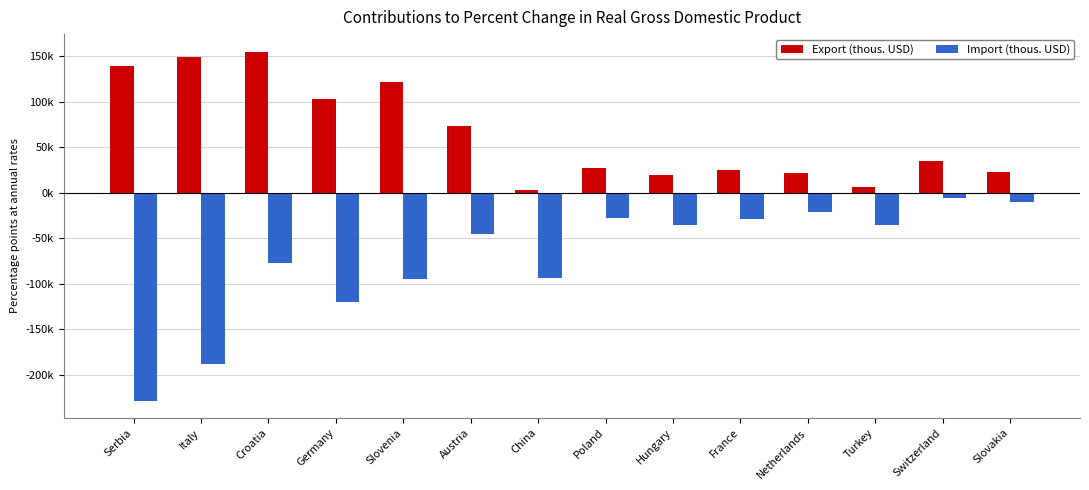

At Italy, list the series in order from largest to smallest.

Export (thous. USD), Import (thous. USD)